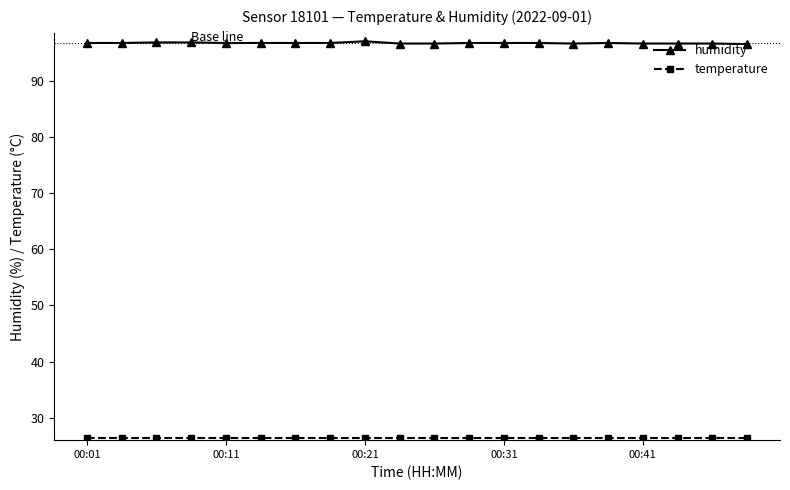

At how many categories does at least one series exceed 75?

20